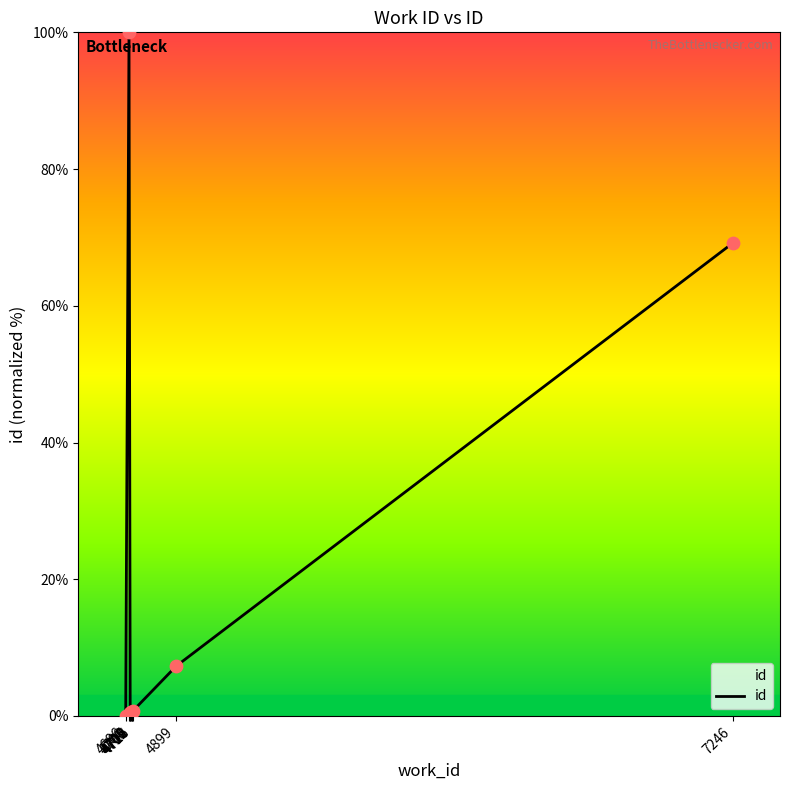

What is the change in value from 4709 to 4899?

+6.7